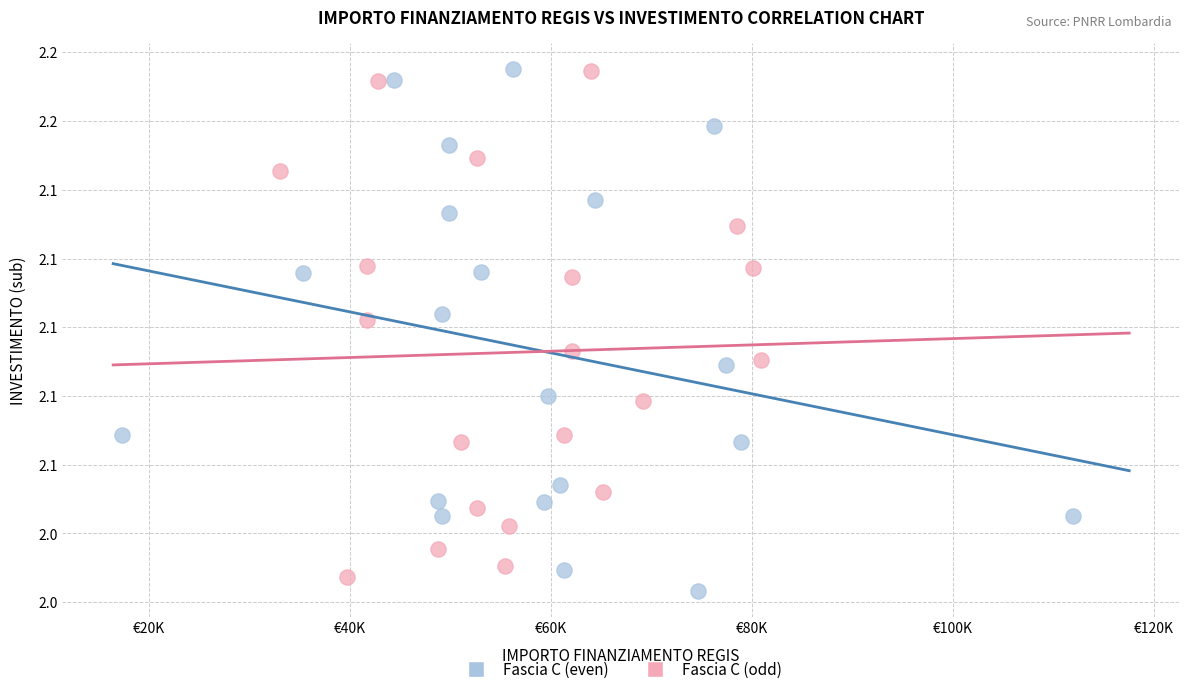

What are all the series names shown in the legend?

Fascia C (even), Fascia C (odd)